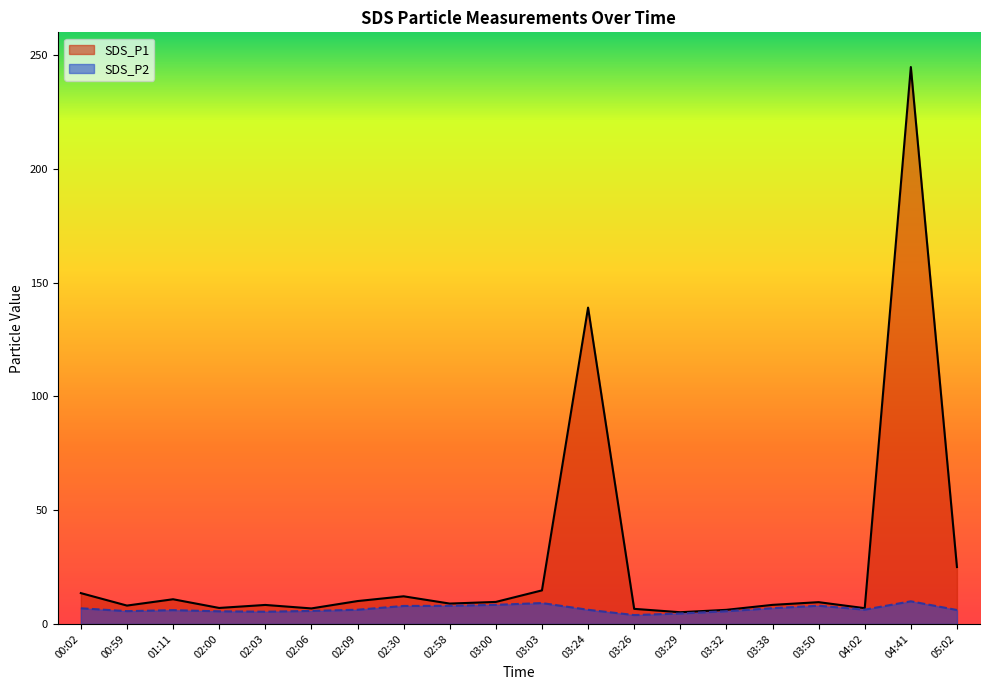

Which series has the largest range (max minus min)?

SDS_P1